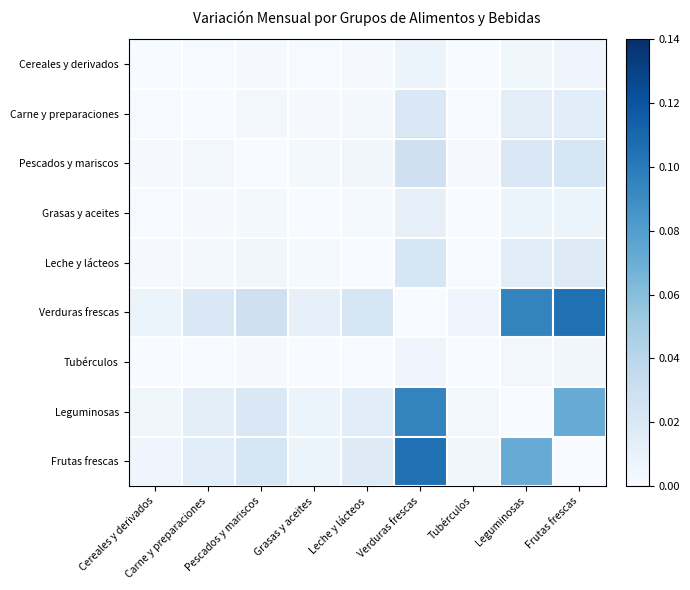

What is the maximum value shown in the chart?

0.1